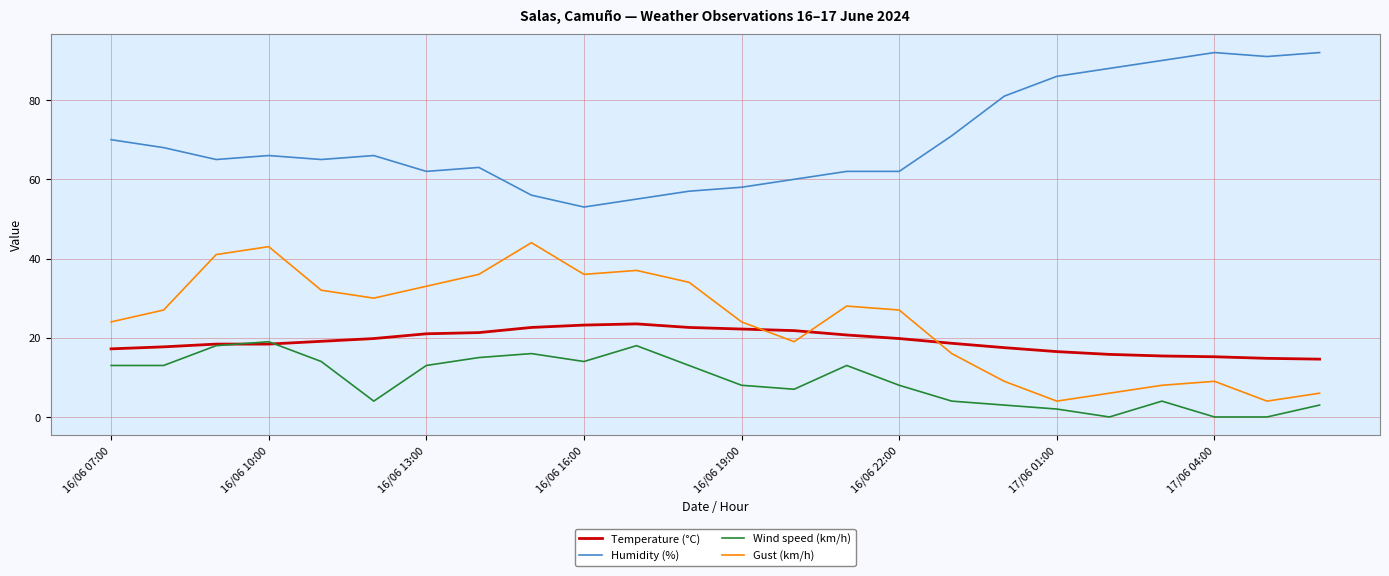

Which series has the largest total across all categories?

Humidity (%)